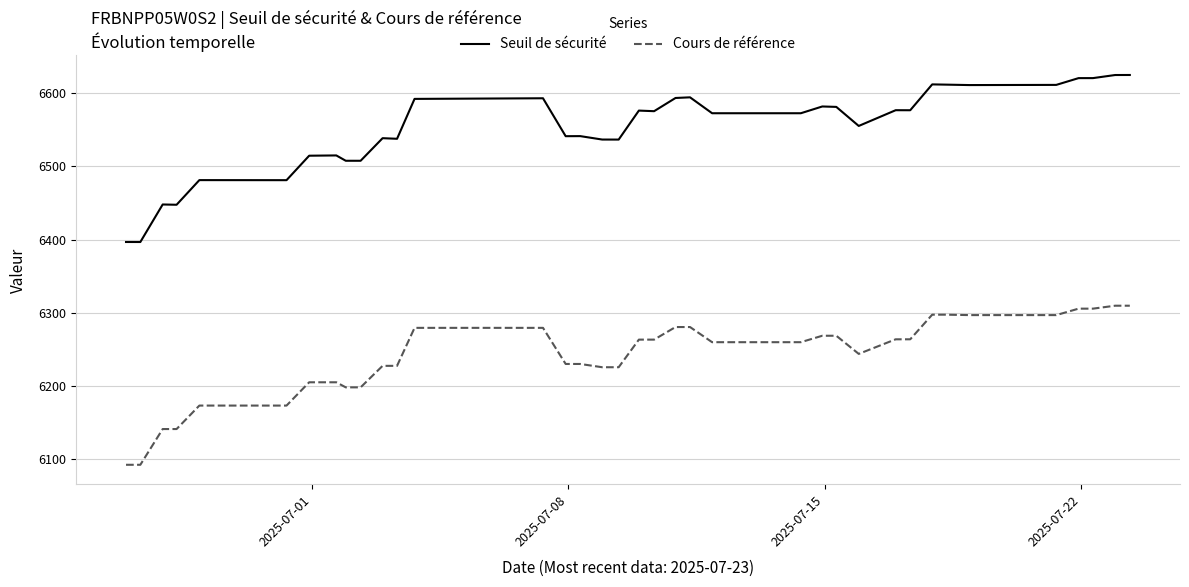

True or false: Cours de référence and Seuil de sécurité cross at least once.

False